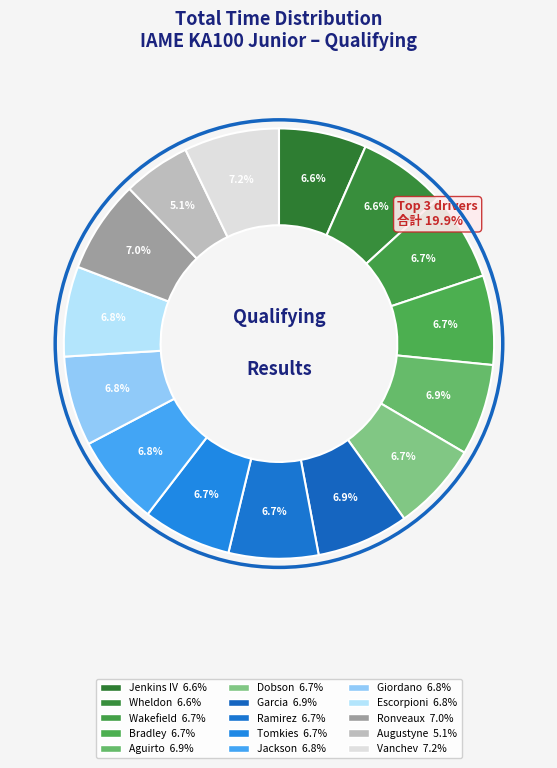

How many slices are in this pie chart?

15